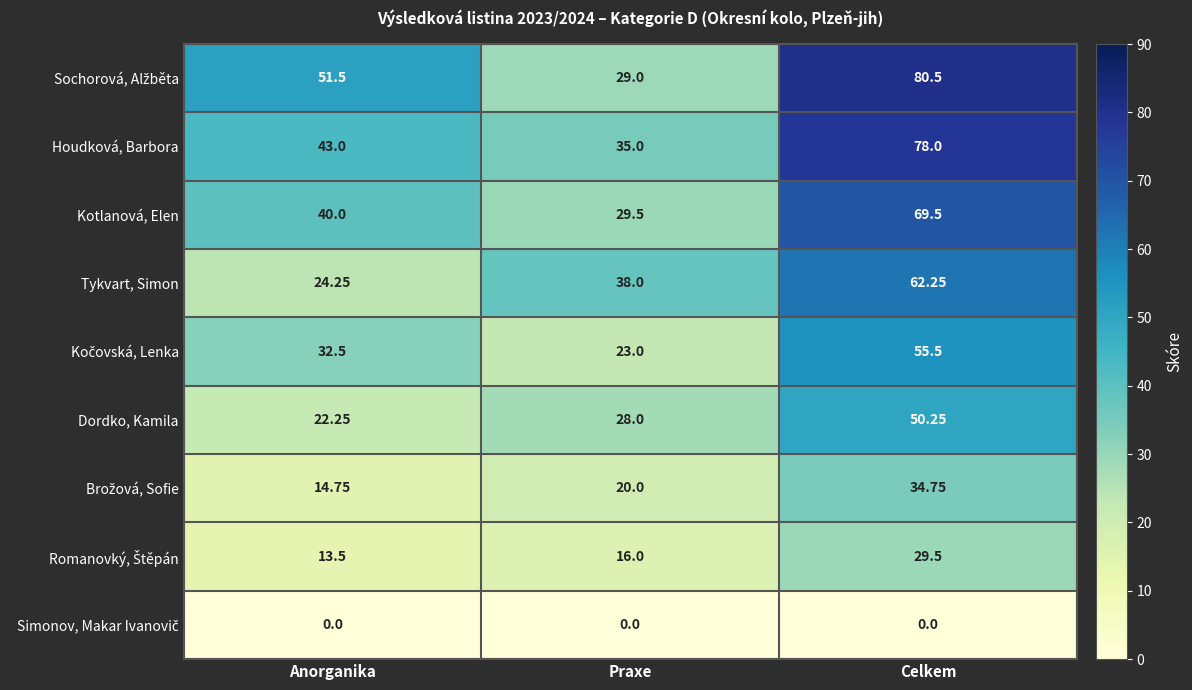

What is the spread (max minus min) of values at Celkem?

80.5